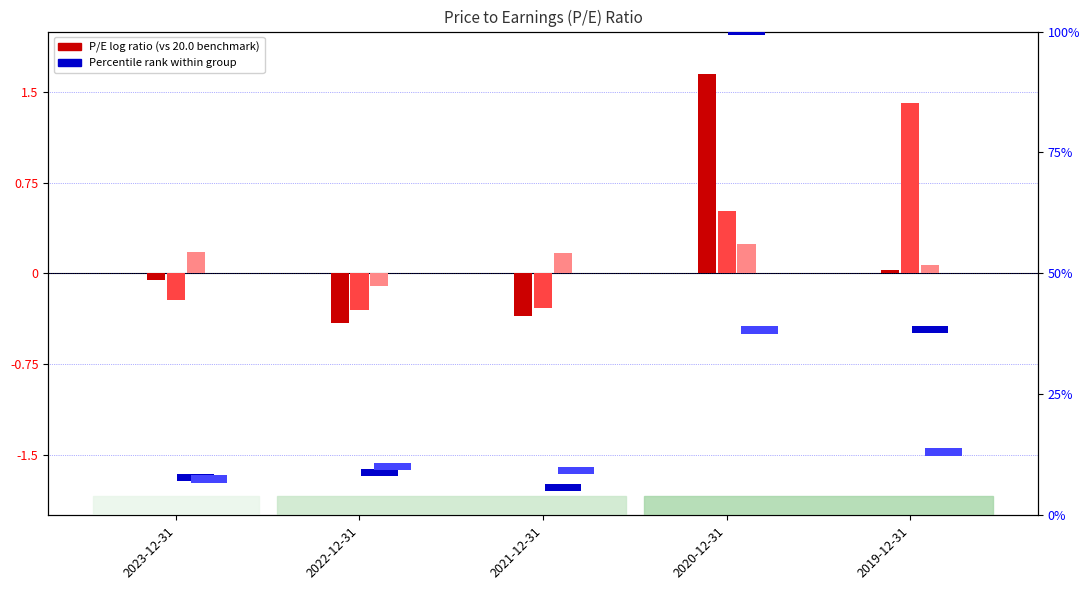

What is the approximate value of Union Pacific P/E at 2022-12-31?

-0.1